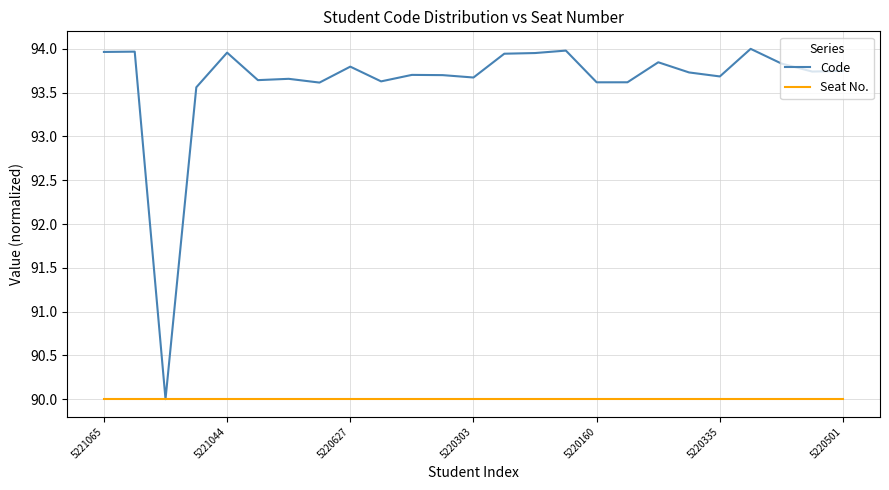

Rank the series by their average value, from highest to lowest.

Code, Seat No.